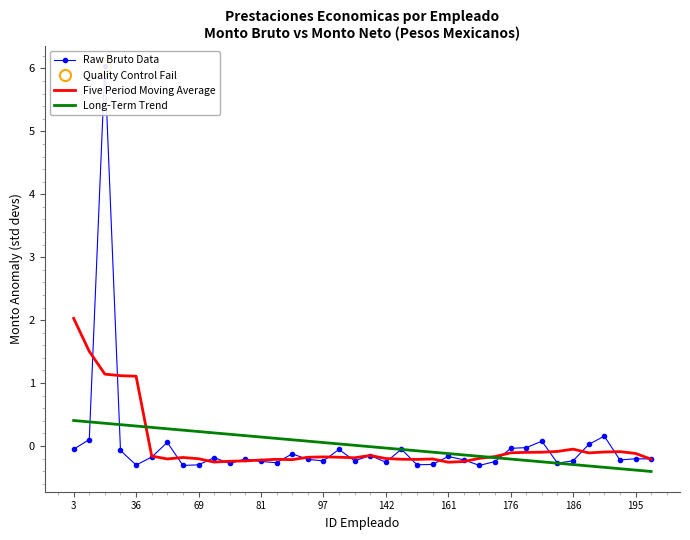

What is the minimum value for Five Period Moving Average?

-0.3